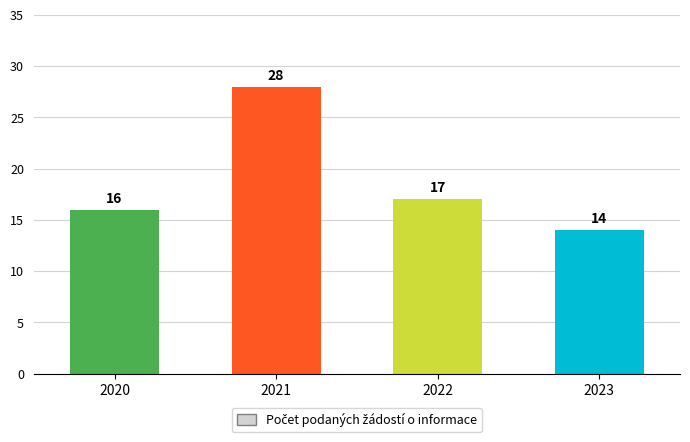

Reading left to right, extract all data points from this chart.

16	28	17	14